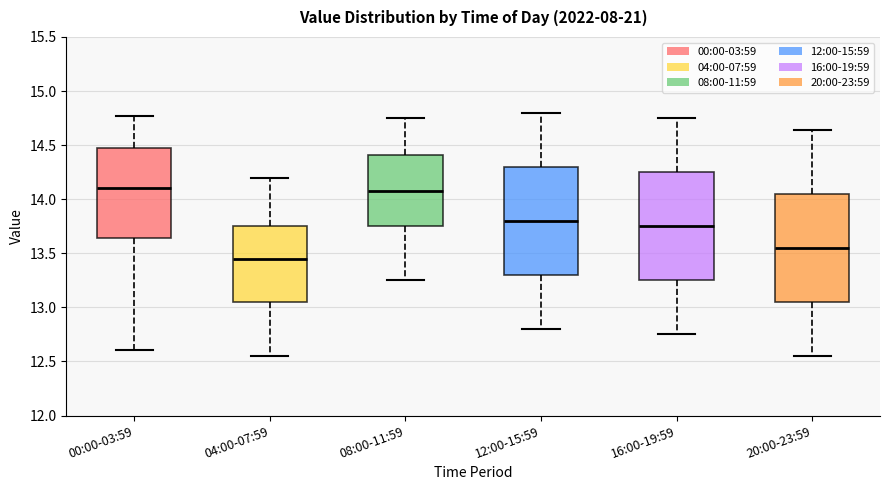

Reading left to right, transcribe this box plot: for each box, give where its median line is, the range the box spans, and where its two whiskers end, as read against the y-axis. The values are not printed on the chart, so give them approximately, as read against the axis.

00:00-03:59: median 14.10, box 13.65 to 14.50, whiskers 12.60 to 14.75
04:00-07:59: median 13.45, box 13.05 to 13.75, whiskers 12.55 to 14.20
08:00-11:59: median 14.10, box 13.75 to 14.40, whiskers 13.25 to 14.75
12:00-15:59: median 13.80, box 13.30 to 14.30, whiskers 12.80 to 14.80
16:00-19:59: median 13.75, box 13.25 to 14.25, whiskers 12.75 to 14.75
20:00-23:59: median 13.55, box 13.05 to 14.05, whiskers 12.55 to 14.65